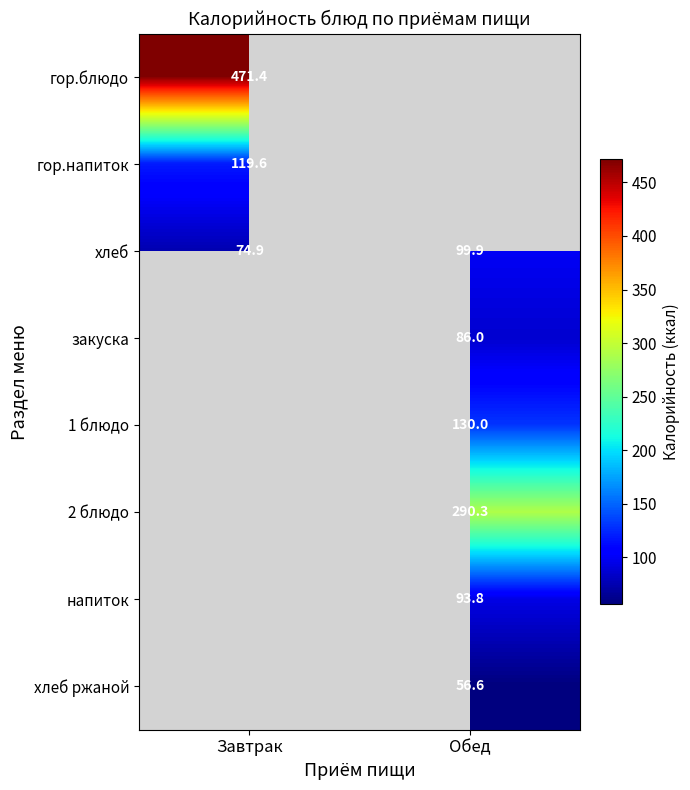

Rank the categories by хлеб value from highest to lowest.

Обед, Завтрак